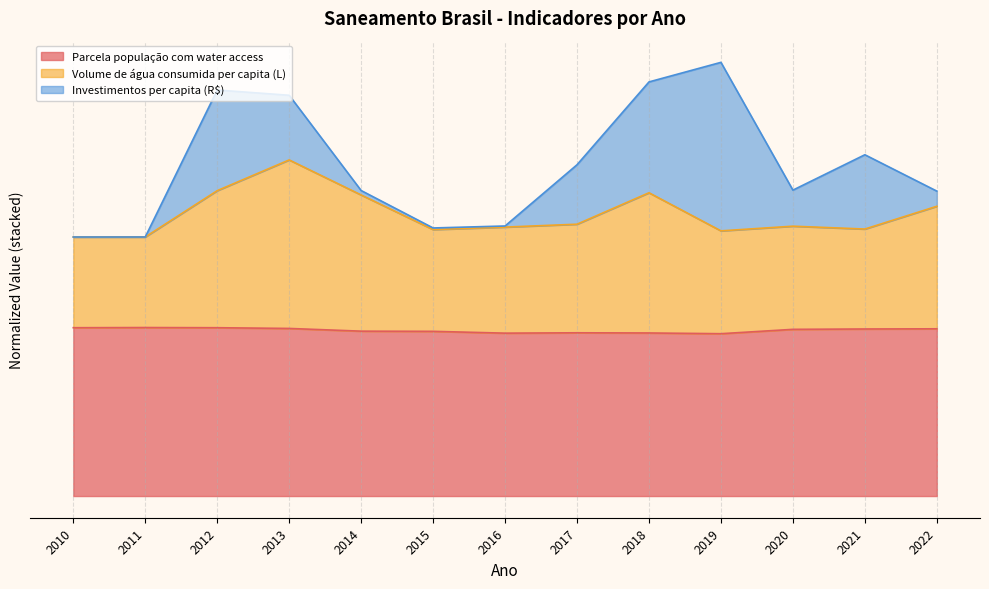

What is the minimum value for Parcela população com water access?

1.0